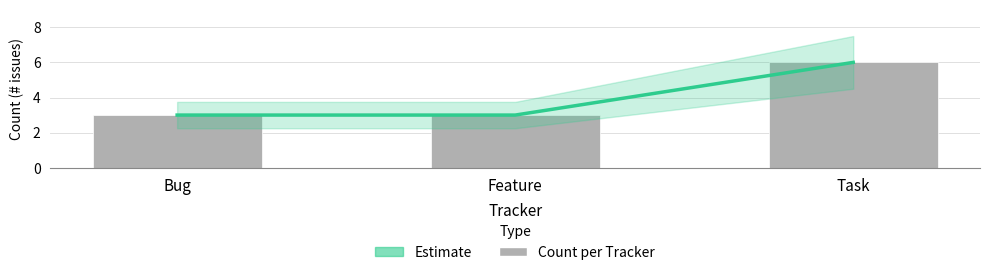

What is the average value of the Count series?

4